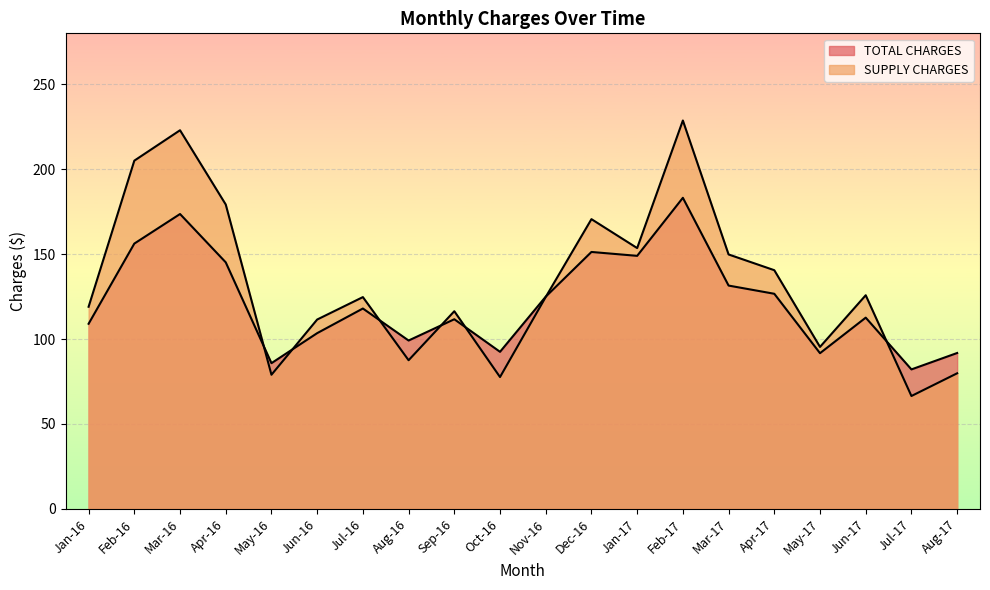

Rank the categories by SUPPLY CHARGES value from highest to lowest.

Feb-17, Mar-16, Feb-16, Apr-16, Dec-16, Jan-17, Mar-17, Apr-17, Jun-17, Nov-16, Jul-16, Jan-16, Sep-16, Jun-16, May-17, Aug-16, Aug-17, May-16, Oct-16, Jul-17